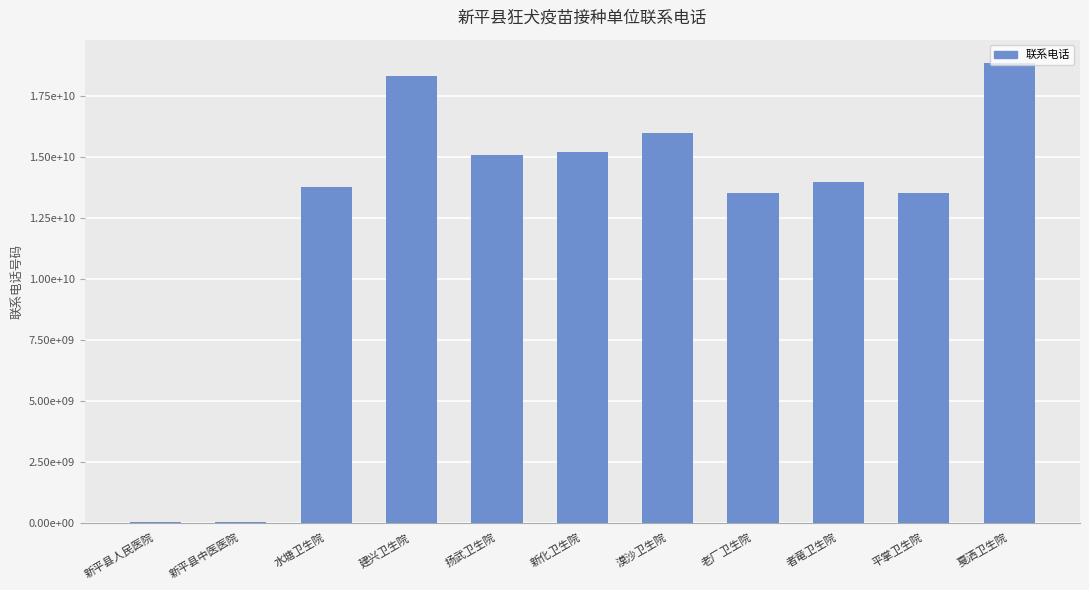

Reading left to right, list all the values displayed in this chart.

新平县人民医院=7024494	新平县中医医院=7018980	水塘卫生院=13759068425	建兴卫生院=18313001692	扬武卫生院=15087711219	新化卫生院=15188191725	漠沙卫生院=15974986056	老厂卫生院=13529766245	者竜卫生院=13987729760	平掌卫生院=13529771255	戛洒卫生院=18869041997